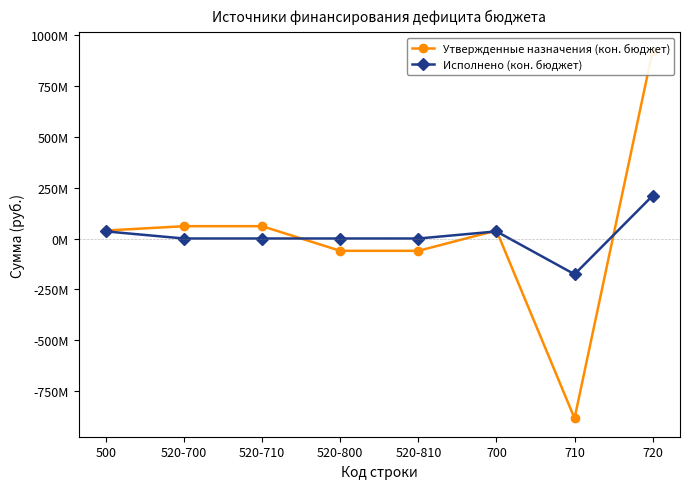

True or false: Утвержденные назначения (кон. бюджет) has a value of 924999842.2 at 720.

True